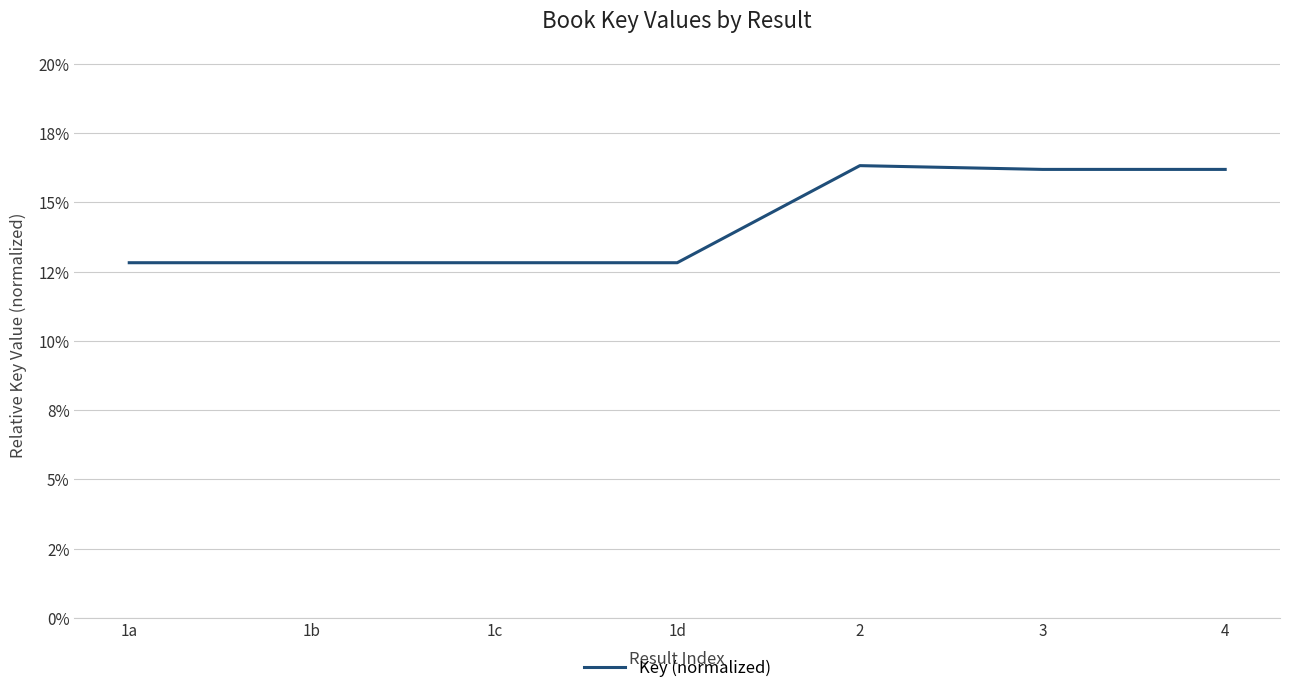

Is this an area chart (filled region under the line)?

No